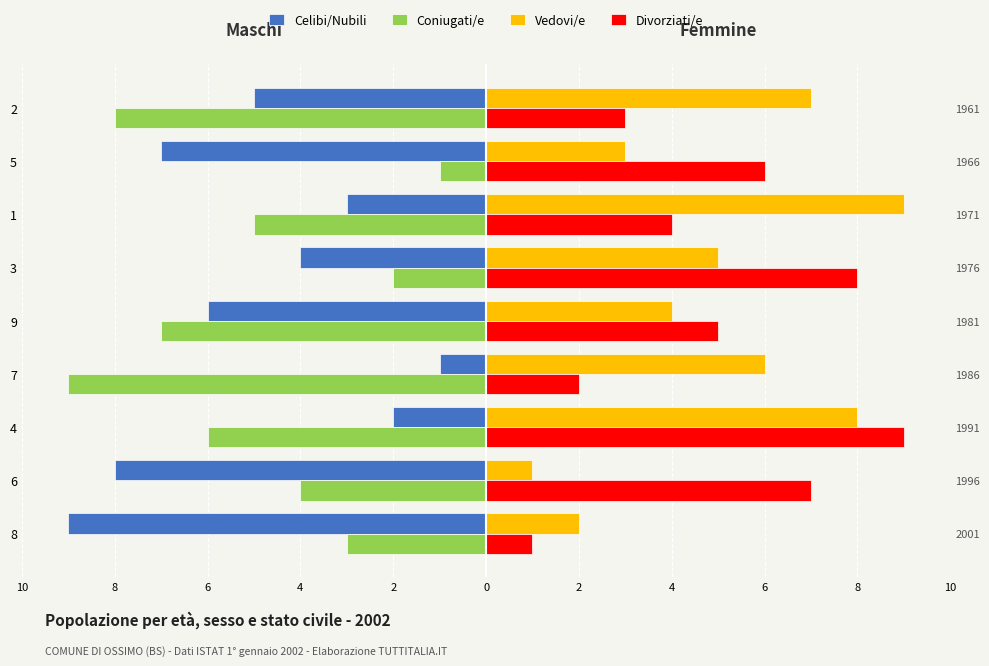

At how many categories does at least one series exceed 6?

5